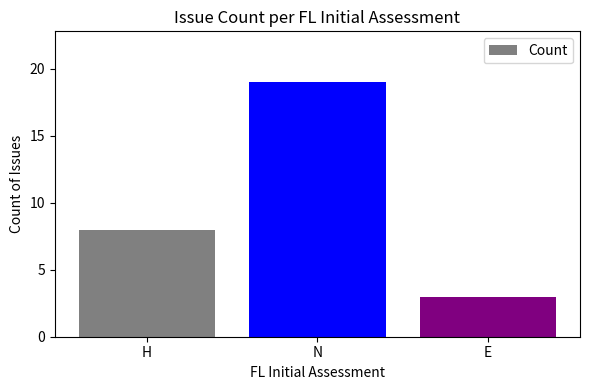

What value does the data have at N?

19